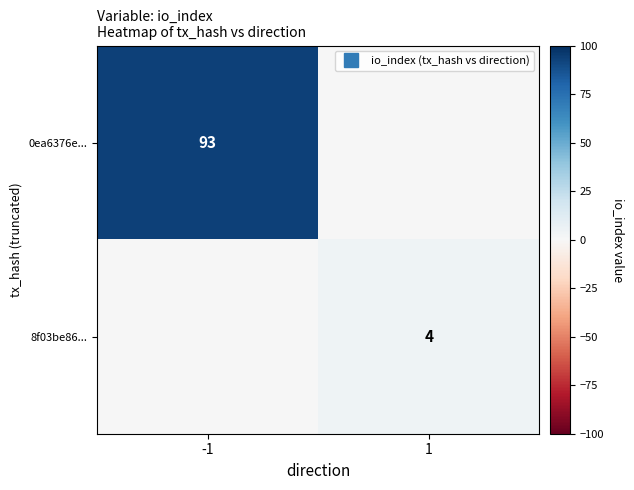

Count the 0ea6376e... values in the range 0 to 93.

2